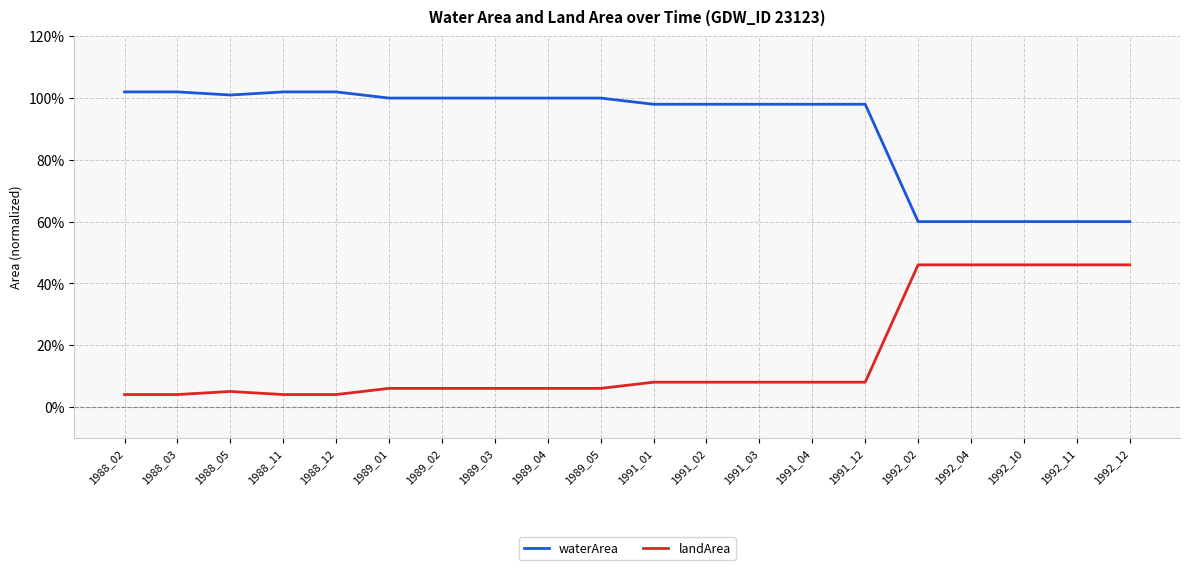

Reading left to right, list all the values displayed in this chart.

waterArea: 1.0	1.0	1.0	1.0	1.0	1.0	1.0	1.0	1.0	1.0	1.0	1.0	1.0	1.0	1.0	0.6	0.6	0.6	0.6	0.6
landArea: 0.0	0.0	0.1	0.0	0.0	0.1	0.1	0.1	0.1	0.1	0.1	0.1	0.1	0.1	0.1	0.5	0.5	0.5	0.5	0.5